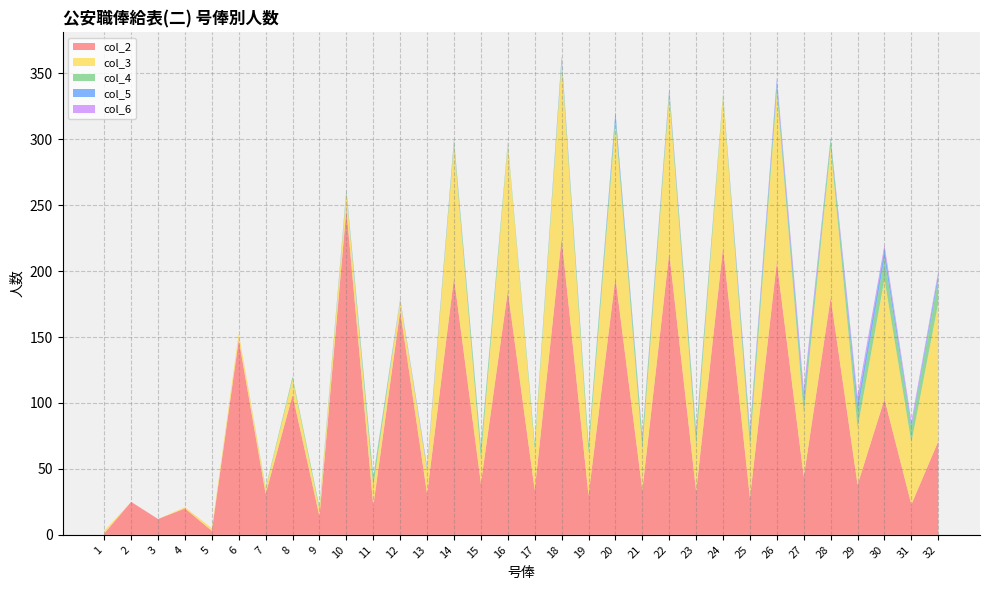

Reading left to right, transcribe all the data shown in this chart.

col_2: 1=1	2=25	3=12	4=20	5=3	6=148	7=31	8=106	9=14	10=247	11=22	12=170	13=31	14=195	15=39	16=185	17=34	18=225	19=30	20=195	21=34	22=214	23=33	24=218	25=28	26=207	27=44	28=180	29=38	30=103	31=23	32=71
col_3: 1=2	2=0	3=0	4=1	5=2	6=5	7=4	8=12	9=5	10=12	11=15	12=8	13=18	14=101	15=19	16=111	17=31	18=133	19=32	20=117	21=31	22=119	23=35	24=115	25=39	26=129	27=48	28=114	29=43	30=91	31=47	32=105
col_4: 1=0	2=0	3=0	4=0	5=0	6=0	7=1	8=2	9=2	10=2	11=6	12=0	13=1	14=3	15=8	16=2	17=4	18=3	19=7	20=5	21=8	22=4	23=9	24=2	25=8	26=5	27=8	28=6	29=12	30=16	31=11	32=18
col_5: 1=0	2=0	3=0	4=0	5=0	6=0	7=0	8=0	9=0	10=1	11=1	12=1	13=1	14=1	15=1	16=0	17=0	18=2	19=0	20=4	21=1	22=1	23=1	24=0	25=3	26=4	27=5	28=1	29=7	30=7	31=2	32=4
col_6: 1=0	2=0	3=0	4=0	5=0	6=0	7=0	8=0	9=0	10=0	11=0	12=0	13=1	14=0	15=0	16=0	17=0	18=0	19=0	20=0	21=1	22=1	23=1	24=0	25=2	26=2	27=5	28=0	29=5	30=3	31=3	32=2